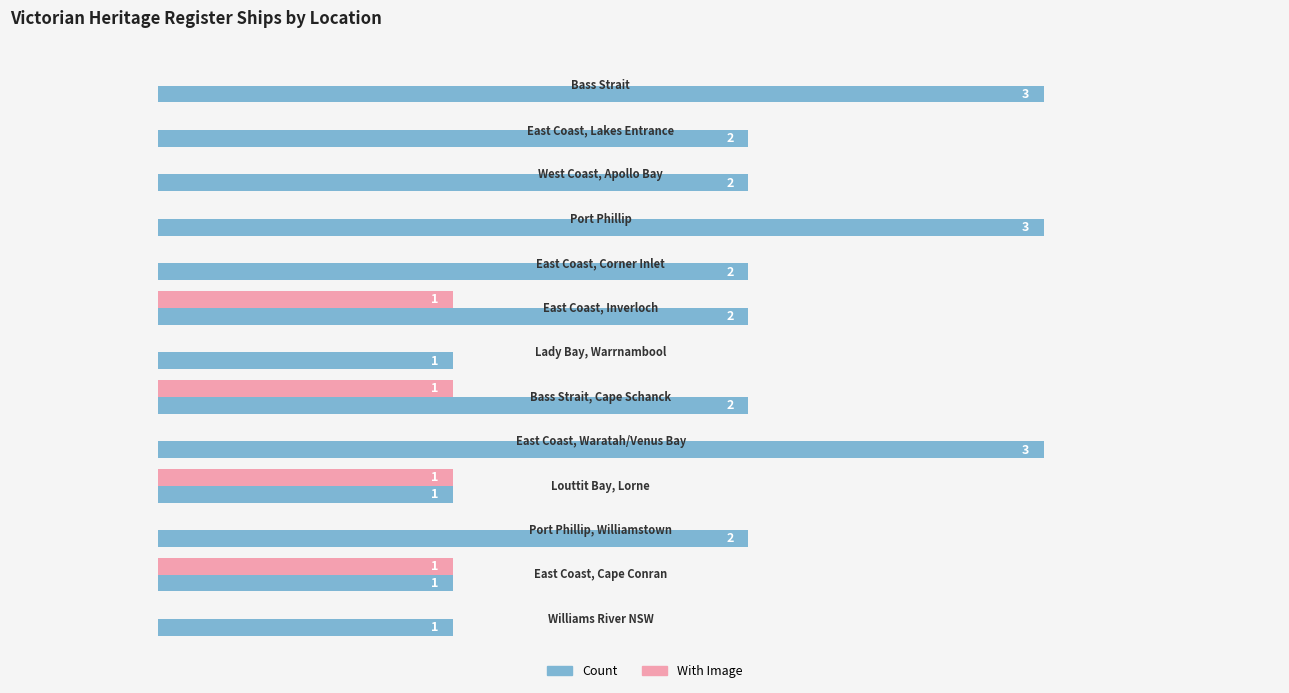

Which series has the largest total across all categories?

Count